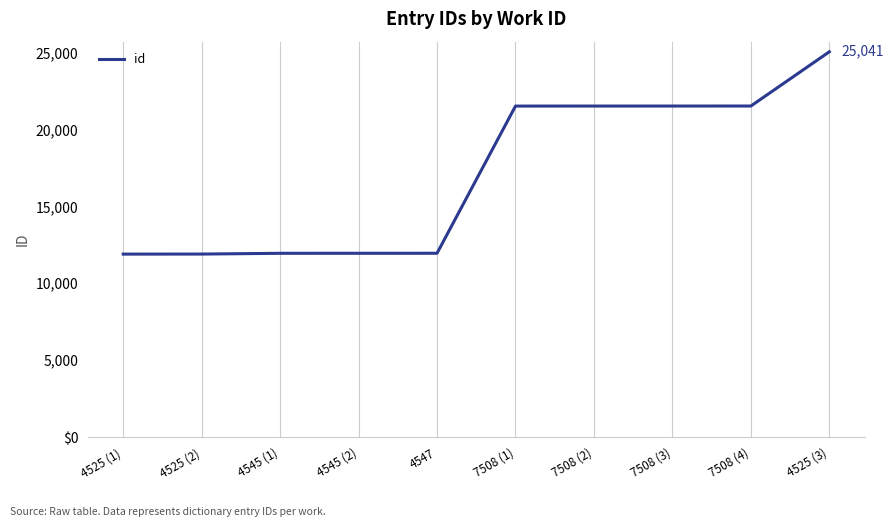

What is the change in value from 4545 (1) to 7508 (2)?

+9567